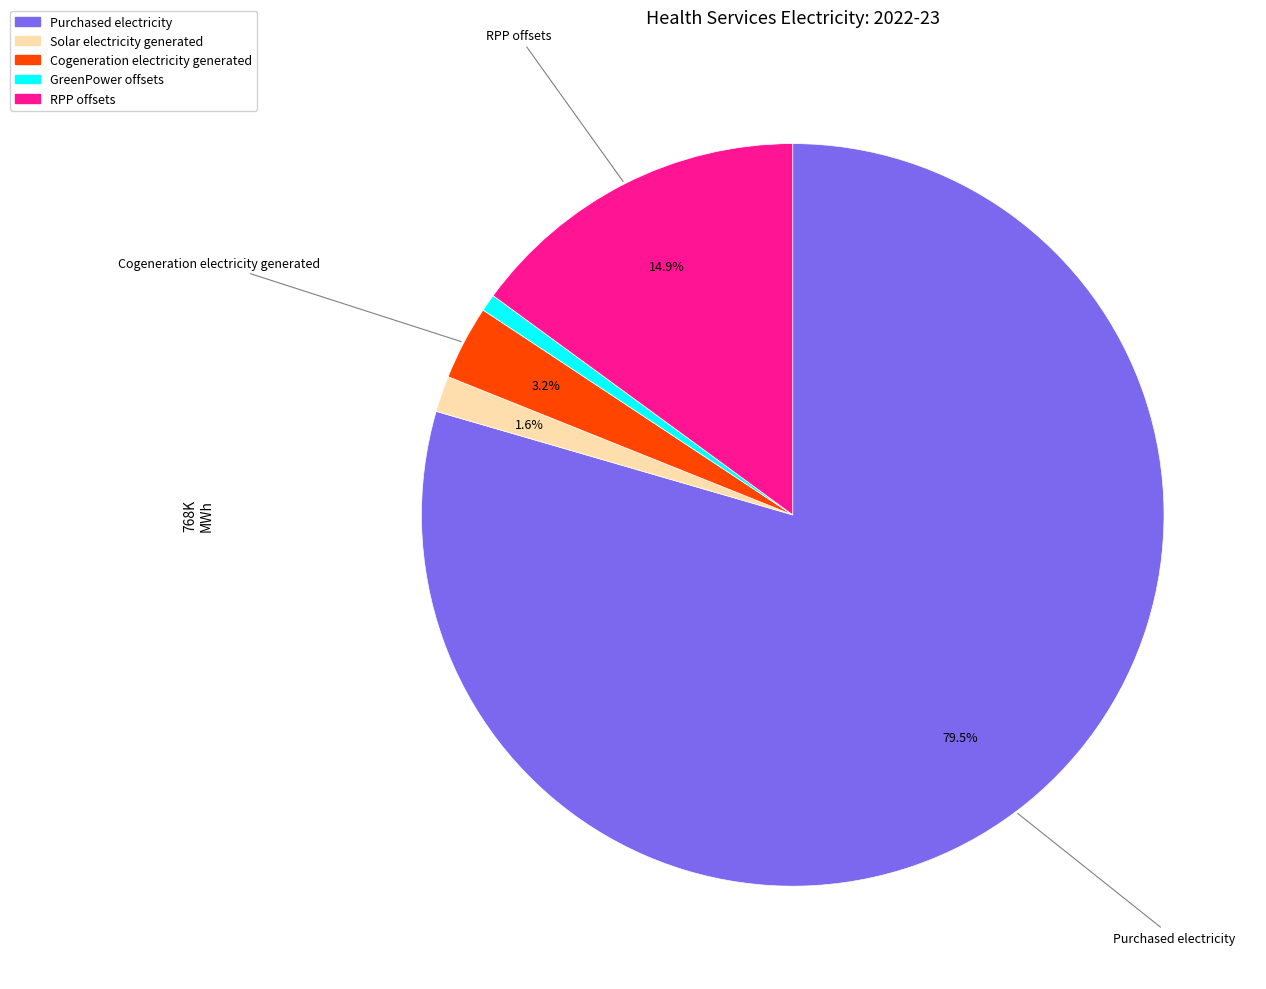

Is the sum of GreenPower offsets and Purchased electricity greater than half?

Yes